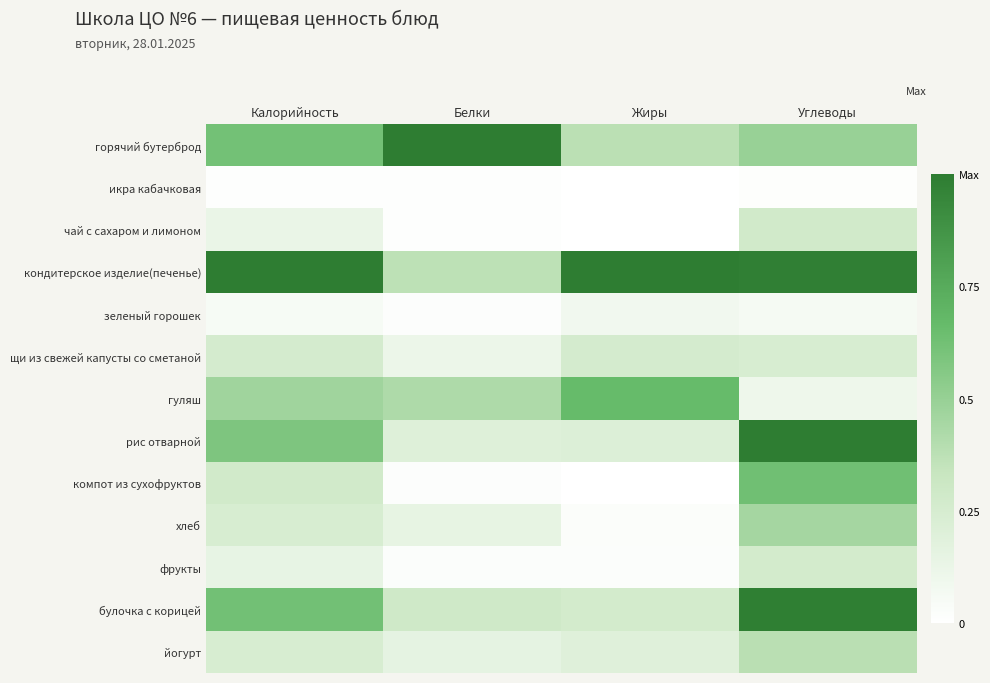

Reading left to right, what are all the values shown in this chart?

горячий бутерброд: Калорийность=0.6	Белки=1.0	Жиры=0.4	Углеводы=0.5
икра кабачковая: Калорийность=0.0	Белки=0.0	Жиры=0.0	Углеводы=0.0
чай с сахаром и лимоном: Калорийность=0.1	Белки=0.0	Жиры=0.0	Углеводы=0.3
кондитерское изделие(печенье): Калорийность=1.0	Белки=0.4	Жиры=1.0	Углеводы=1.0
зеленый горошек: Калорийность=0.1	Белки=0.0	Жиры=0.1	Углеводы=0.1
щи из свежей капусты со сметаной: Калорийность=0.3	Белки=0.1	Жиры=0.3	Углеводы=0.2
гуляш: Калорийность=0.5	Белки=0.4	Жиры=0.7	Углеводы=0.1
рис отварной: Калорийность=0.6	Белки=0.2	Жиры=0.2	Углеводы=1.0
компот из сухофруктов: Калорийность=0.3	Белки=0.0	Жиры=0.0	Углеводы=0.6
хлеб: Калорийность=0.2	Белки=0.1	Жиры=0.0	Углеводы=0.5
фрукты: Калорийность=0.1	Белки=0.0	Жиры=0.0	Углеводы=0.3
булочка с корицей: Калорийность=0.6	Белки=0.3	Жиры=0.3	Углеводы=1.0
йогурт: Калорийность=0.2	Белки=0.2	Жиры=0.2	Углеводы=0.4